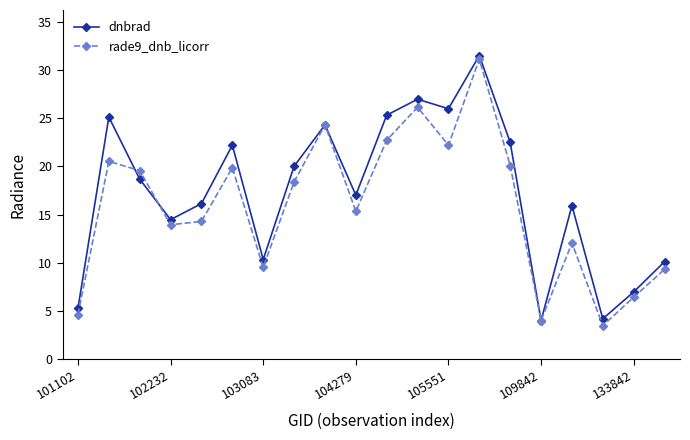

What are all the series names shown in the legend?

dnbrad, rade9_dnb_licorr